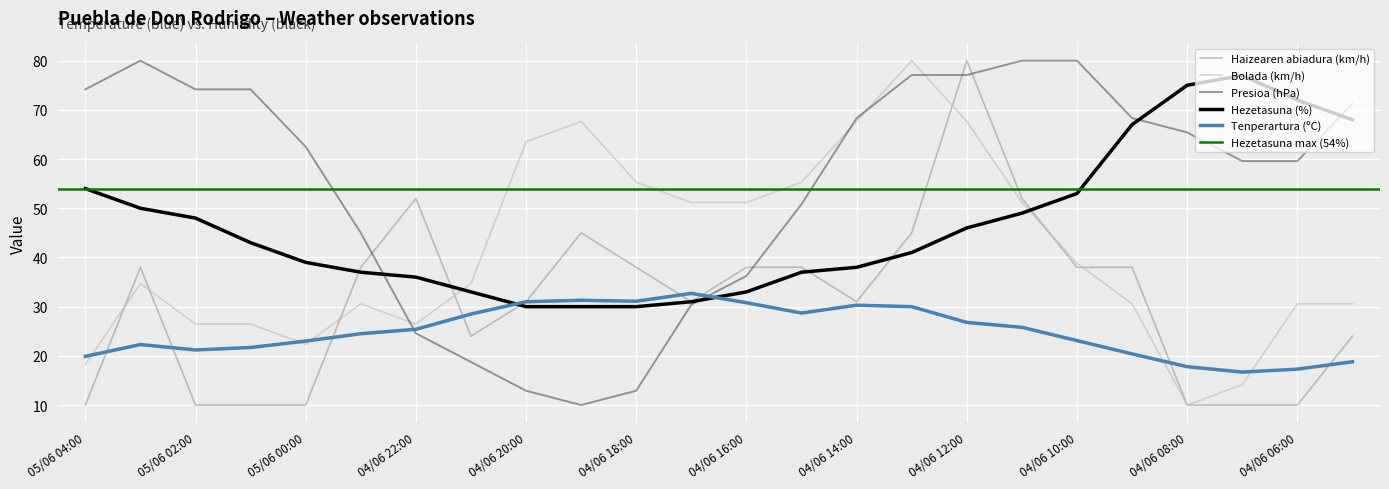

Rank the categories by Presioa (hPa) value from lowest to highest.

04/06 19:00, 04/06 20:00, 04/06 18:00, 04/06 21:00, 04/06 22:00, 04/06 17:00, 04/06 16:00, 04/06 23:00, 04/06 15:00, 04/06 07:00, 04/06 06:00, 05/06 00:00, 04/06 08:00, 04/06 14:00, 04/06 09:00, 04/06 05:00, 05/06 04:00, 05/06 02:00, 05/06 01:00, 04/06 13:00, 04/06 12:00, 05/06 03:00, 04/06 11:00, 04/06 10:00